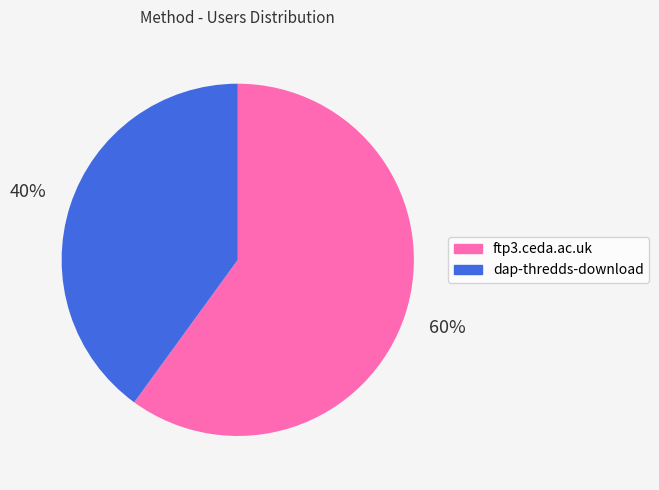

Which slice is the smallest?

dap-thredds-download